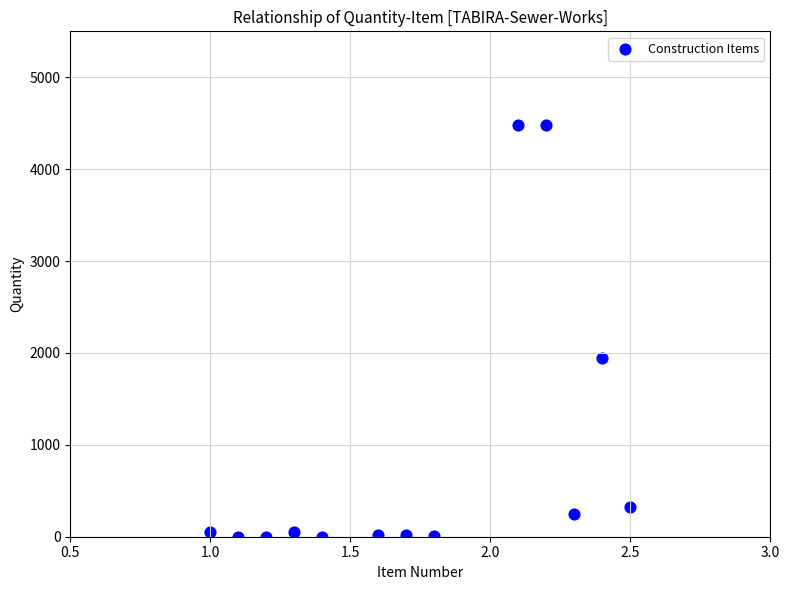

What is the range of Y values (max minus min)?

4481.0